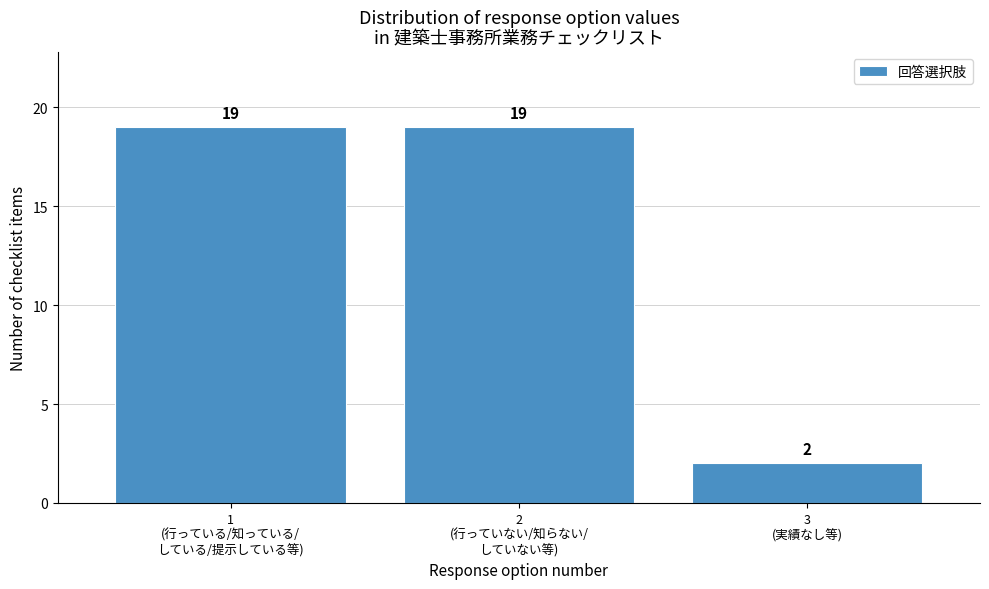

Reading right to left, list all the values displayed in this chart.

2	19	19